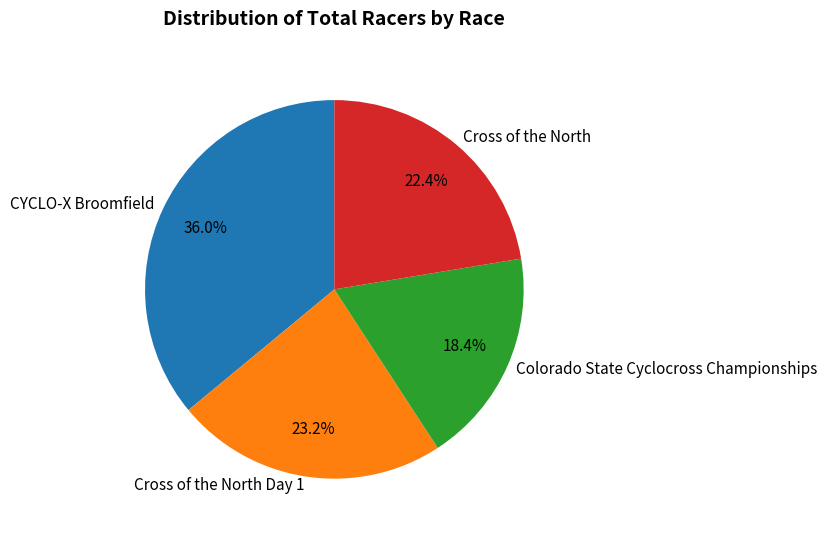

Which slice is the largest?

CYCLO-X Broomfield